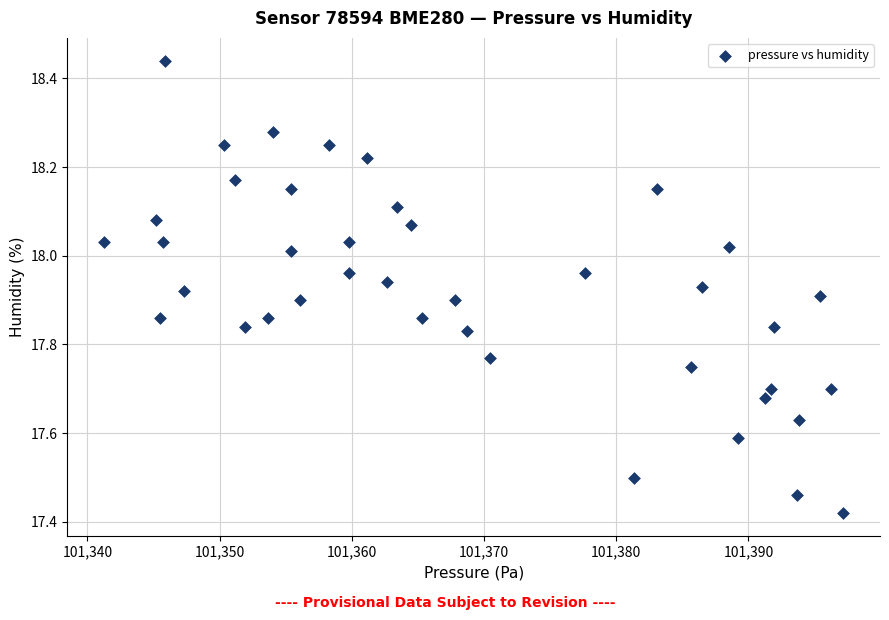

What is the range of X values (max minus min)?

55.9